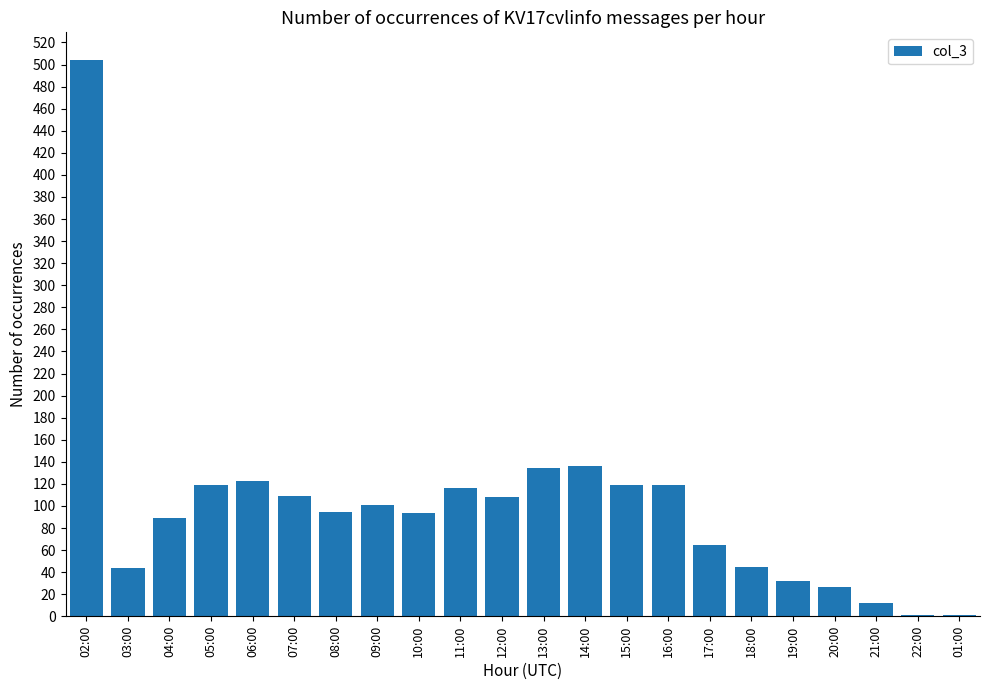

Does the chart contain stacked bars?

No